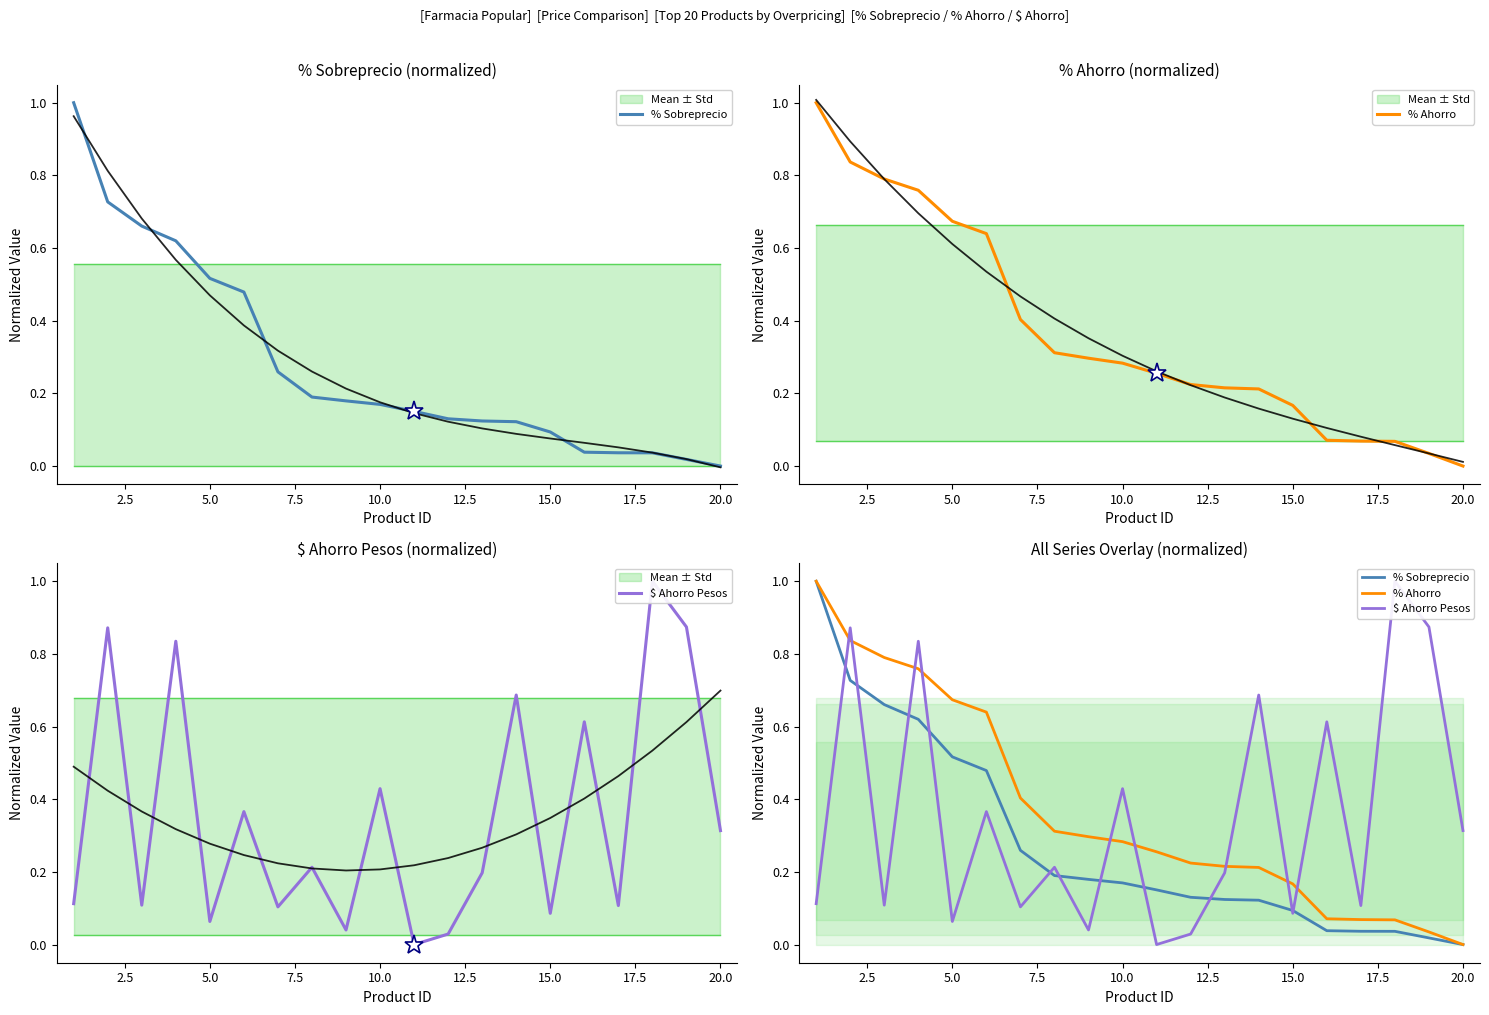

How many times do $ Ahorro Pesos and % Ahorro cross each other?

9